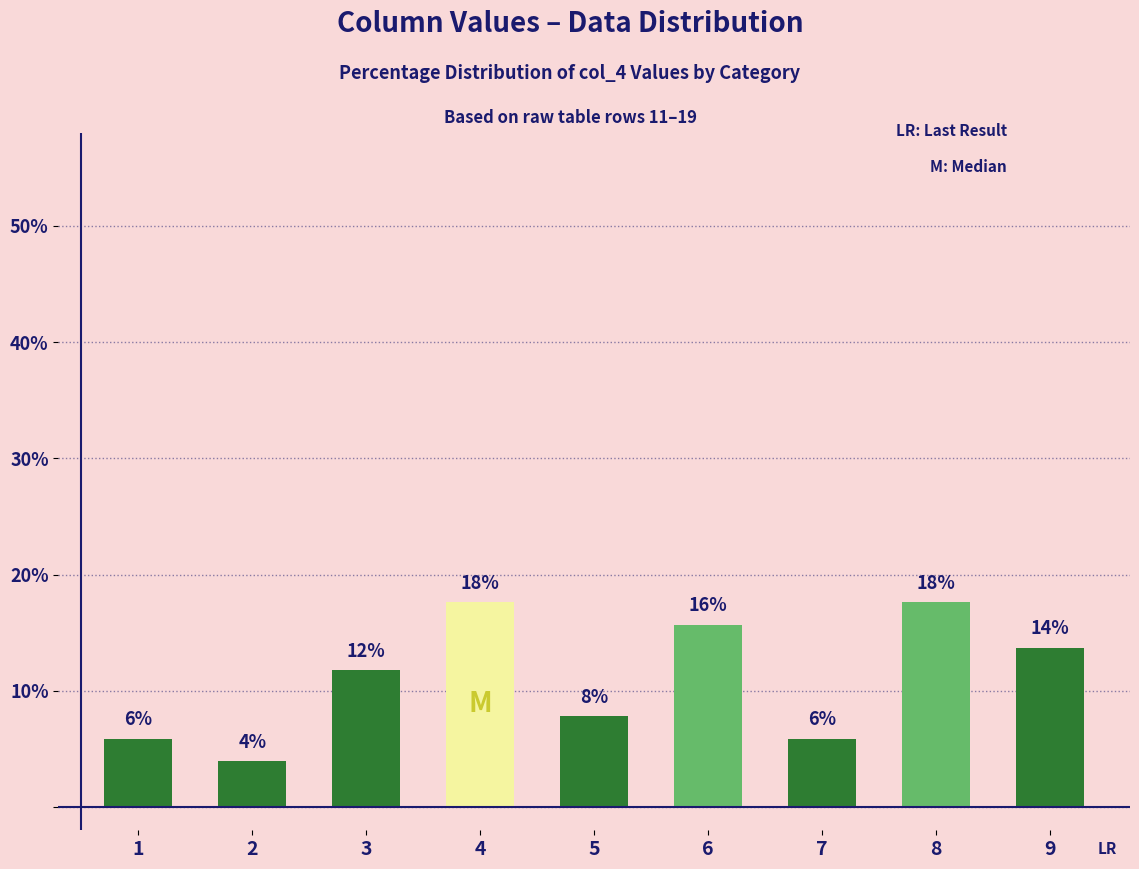

Reading right to left, extract all data points from this chart.

13.7	17.6	5.9	15.7	7.8	17.6	11.8	3.9	5.9